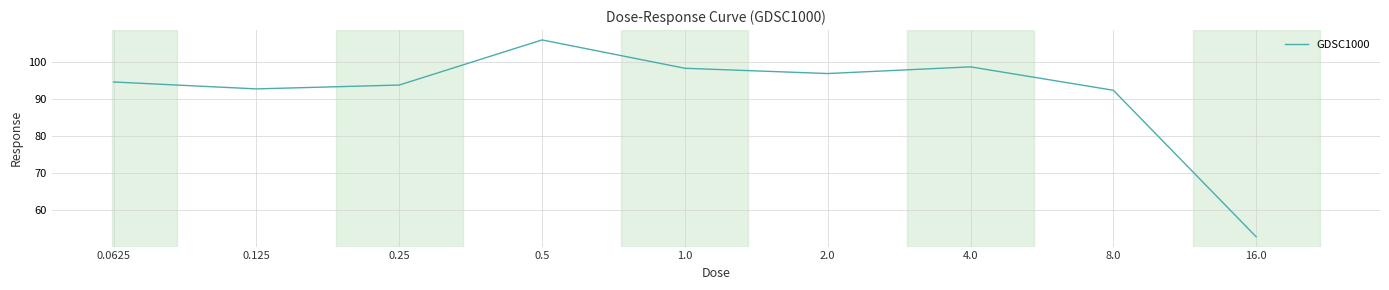

What position from the left is 16.0?

9